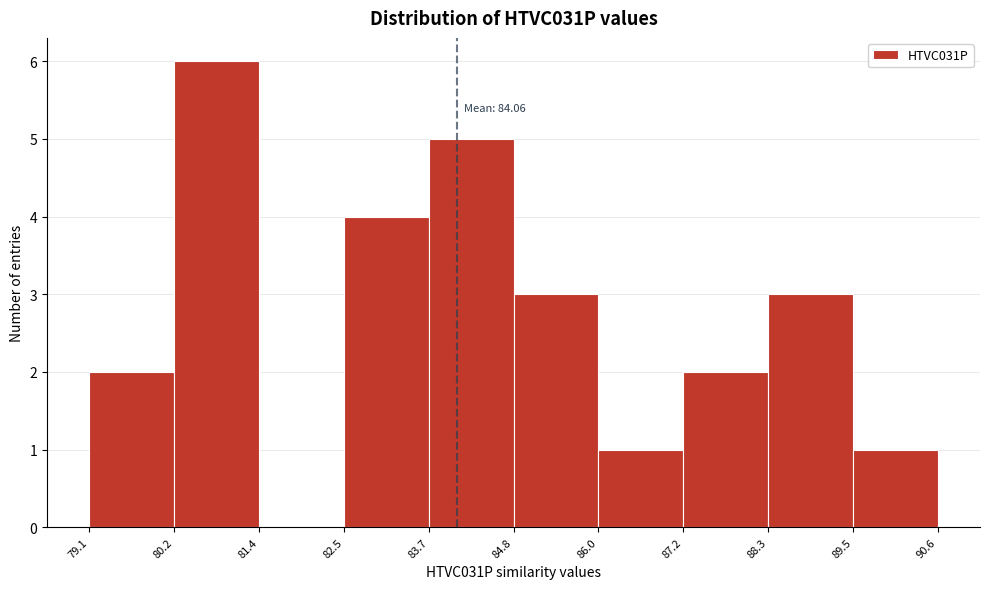

Which range on the x-axis has the tallest bar?

80.2 to 81.4